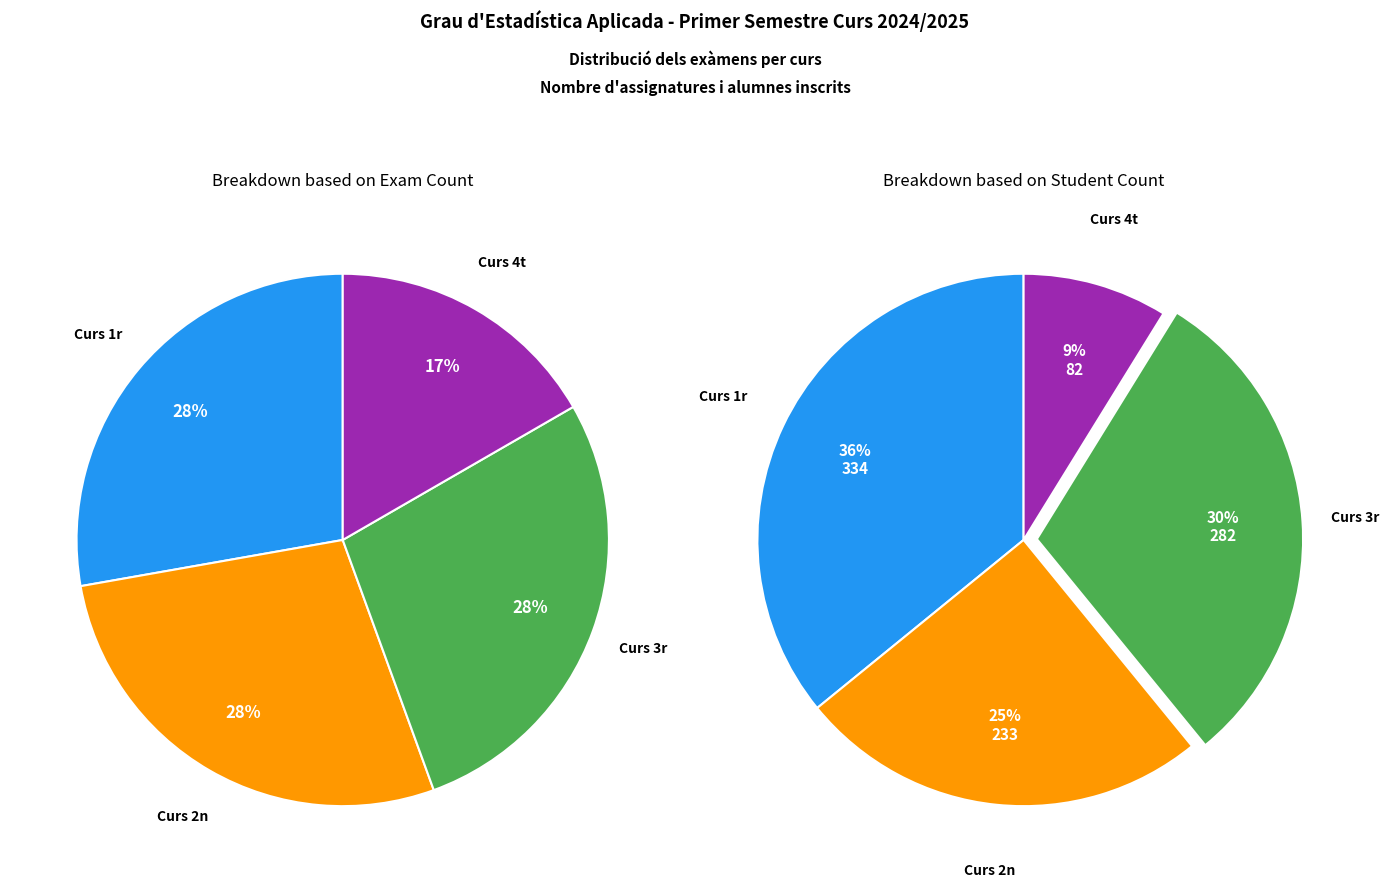

Is it true that 2n is 22% of the pie?

False